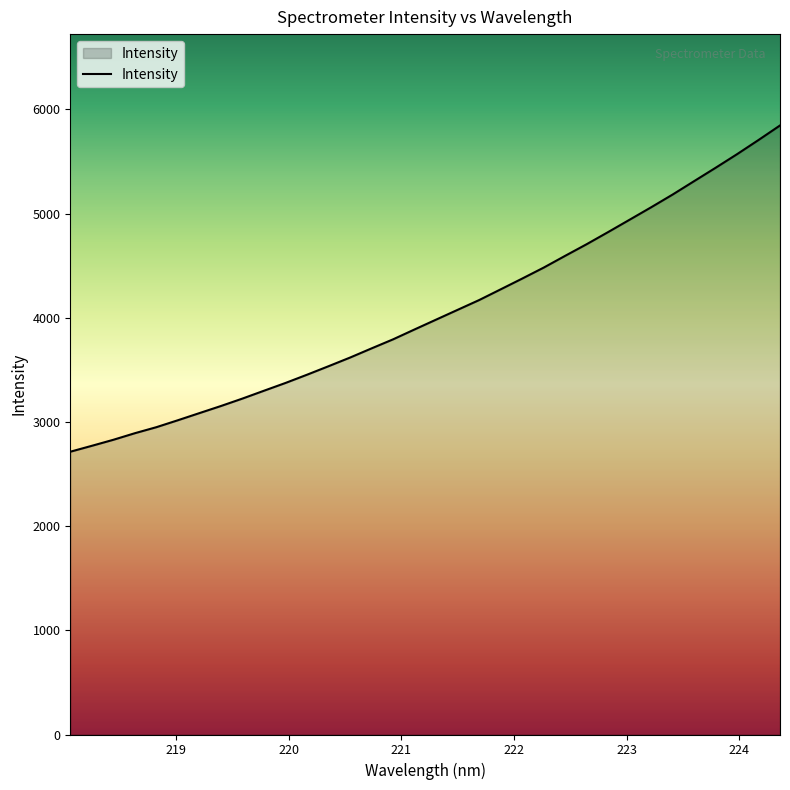

What is the maximum value shown in the chart?

5845.0